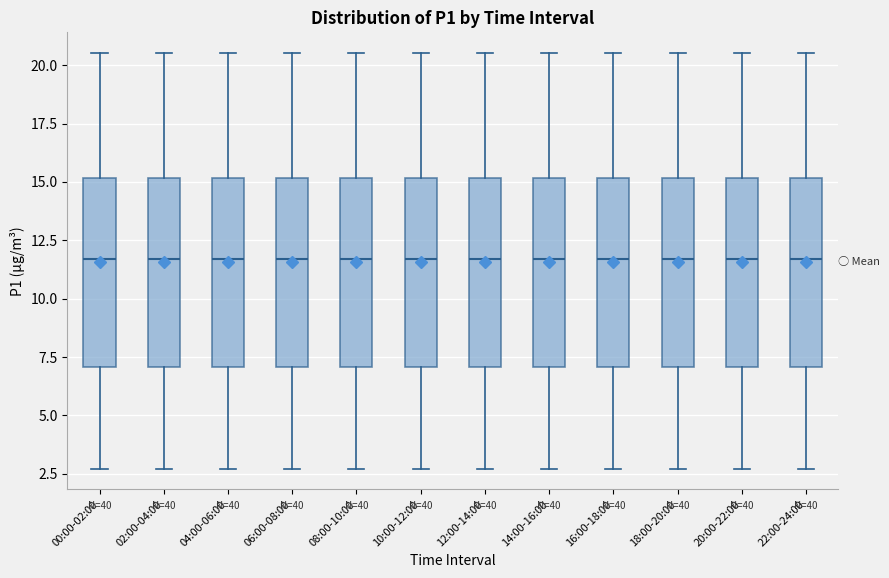

Where is the lower edge of the box for 14:00-16:00 on the y-axis? The values are not printed on the chart, so give them approximately, as read against the axis.

7.0